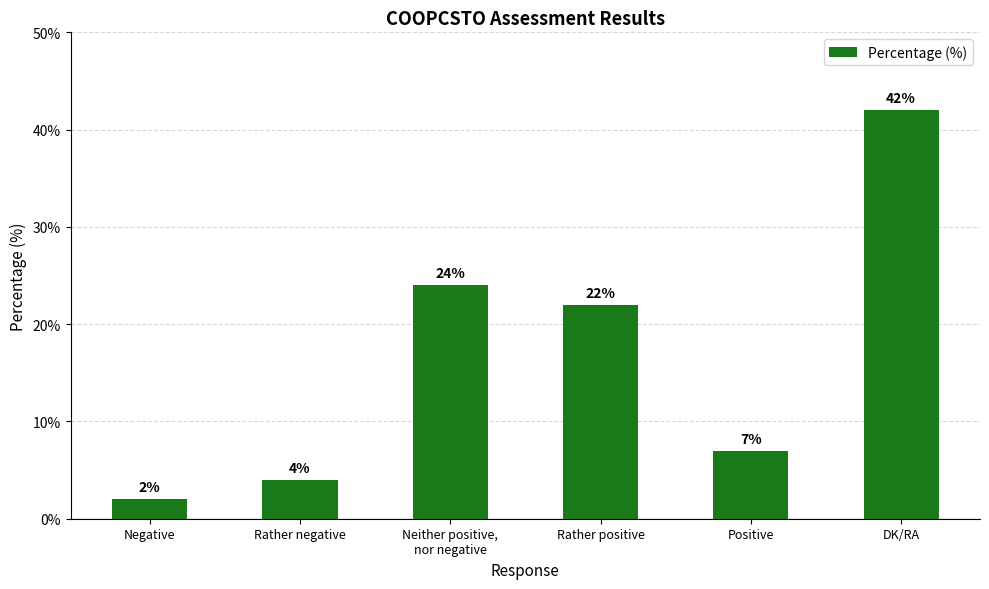

Reading left to right, extract all data points from this chart.

Negative=2	Rather negative=4	Neither positive,
nor negative=24	Rather positive=22	Positive=7	DK/RA=42